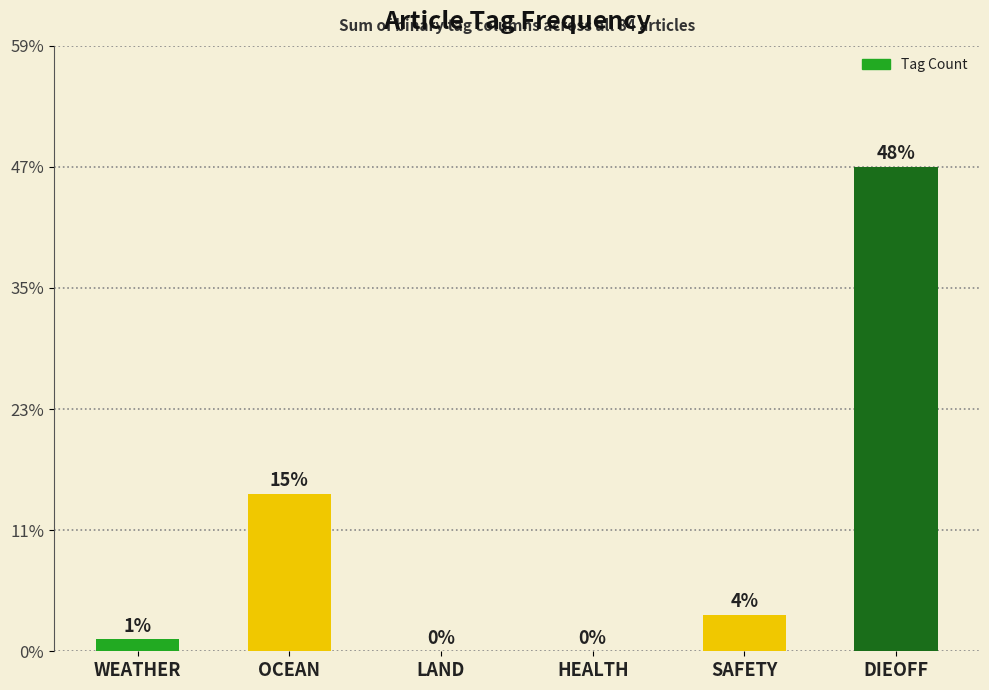

Where does the data first go above 3?

OCEAN